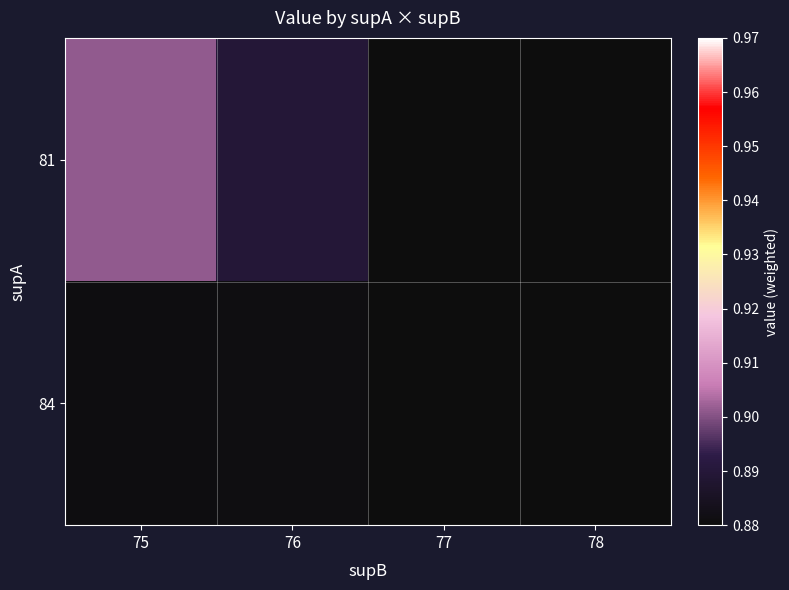

List the series in order of their peak value, highest first.

81, 84